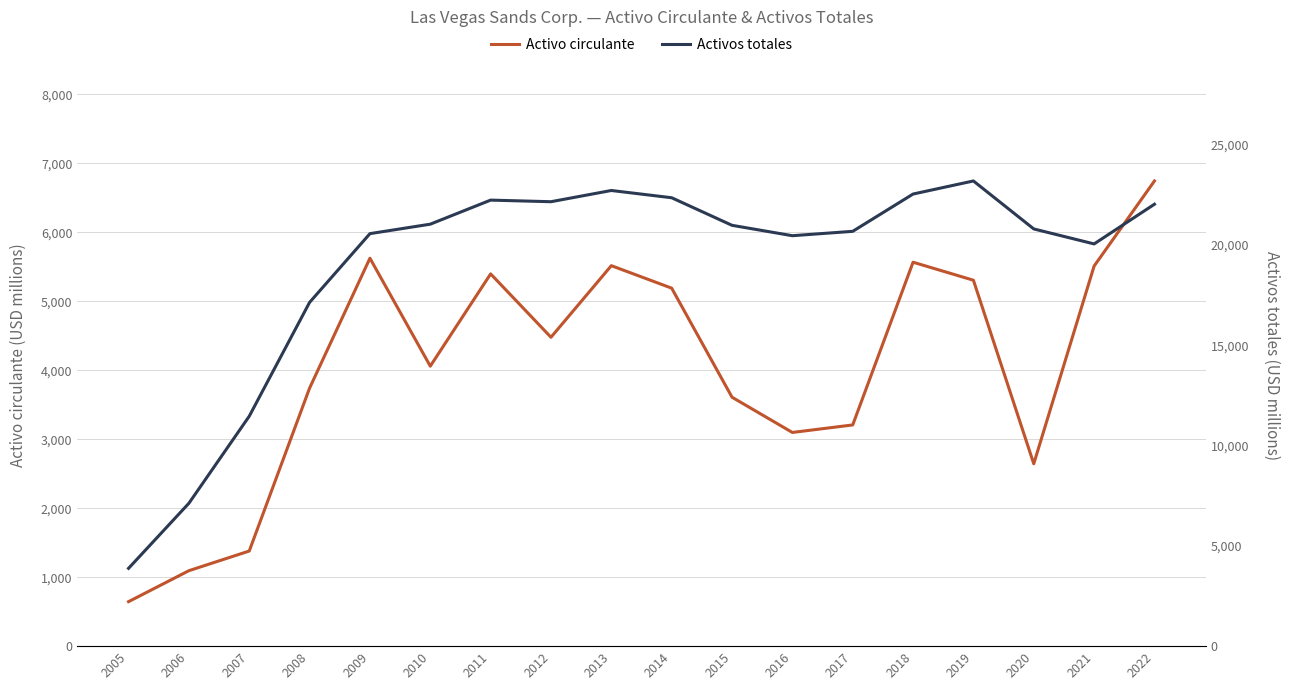

How many lines are shown in the chart?

2